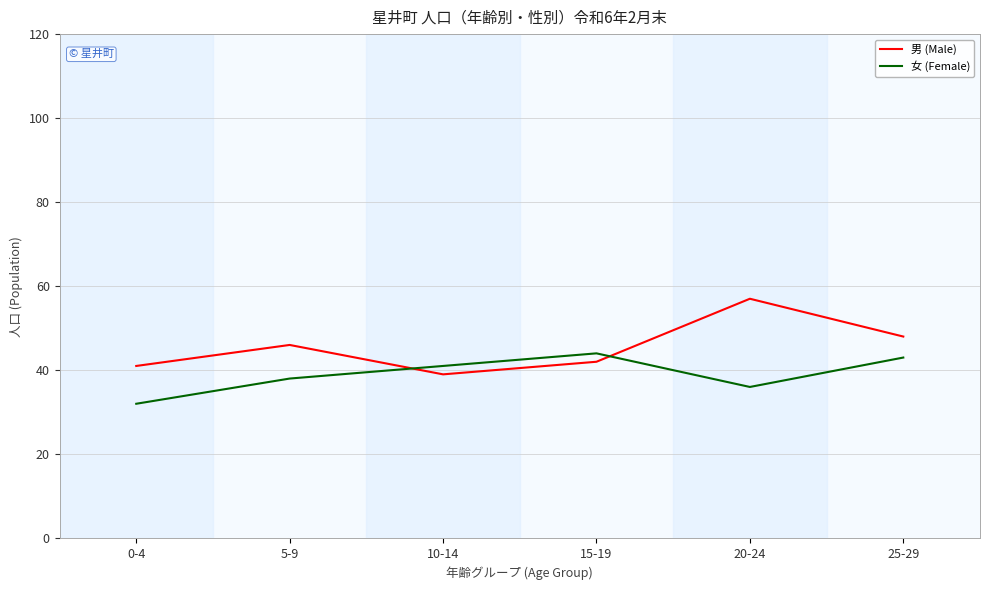

Reading right to left, transcribe all the data shown in this chart.

男 (Male): 48	57	42	39	46	41
女 (Female): 43	36	44	41	38	32